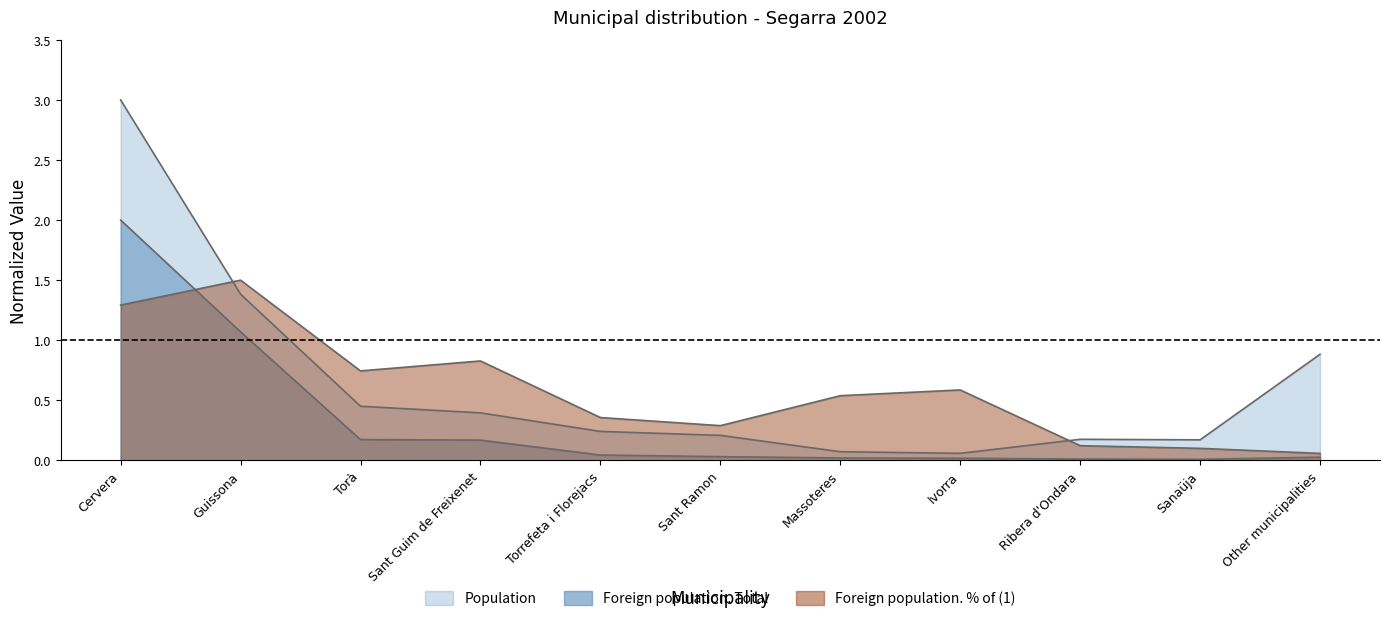

Reading right to left, what are all the values shown in this chart?

Population: 0.9	0.2	0.2	0.1	0.1	0.2	0.2	0.4	0.5	1.4	3.0
Foreign population. Total: 0.0	0.0	0.0	0.0	0.0	0.0	0.0	0.2	0.2	1.1	2.0
Foreign population. % of (1): 0.1	0.1	0.1	0.6	0.5	0.3	0.4	0.8	0.7	1.5	1.3